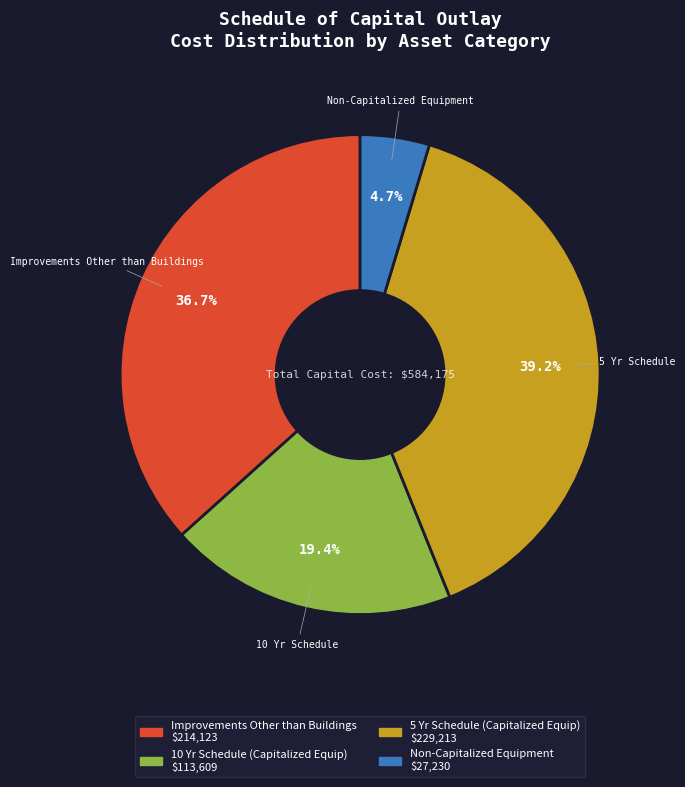

Is it true that Improvements Other than Buildings is 28% of the pie?

False